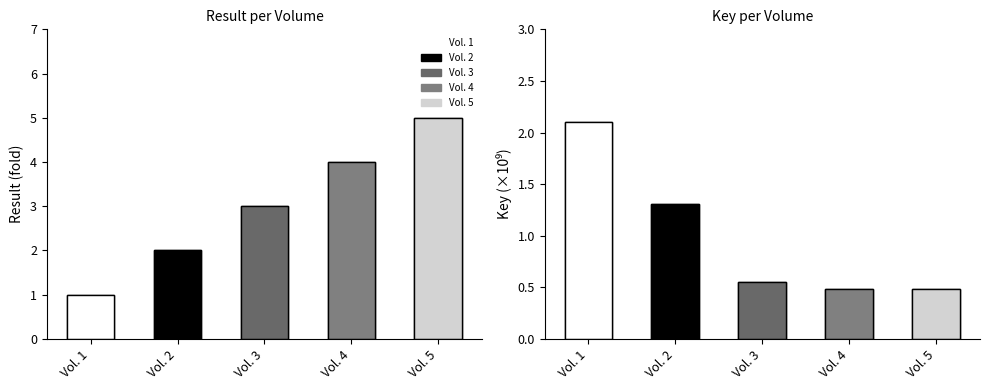

True or false: Key has a value of 0.3 at Vol. 4.

False